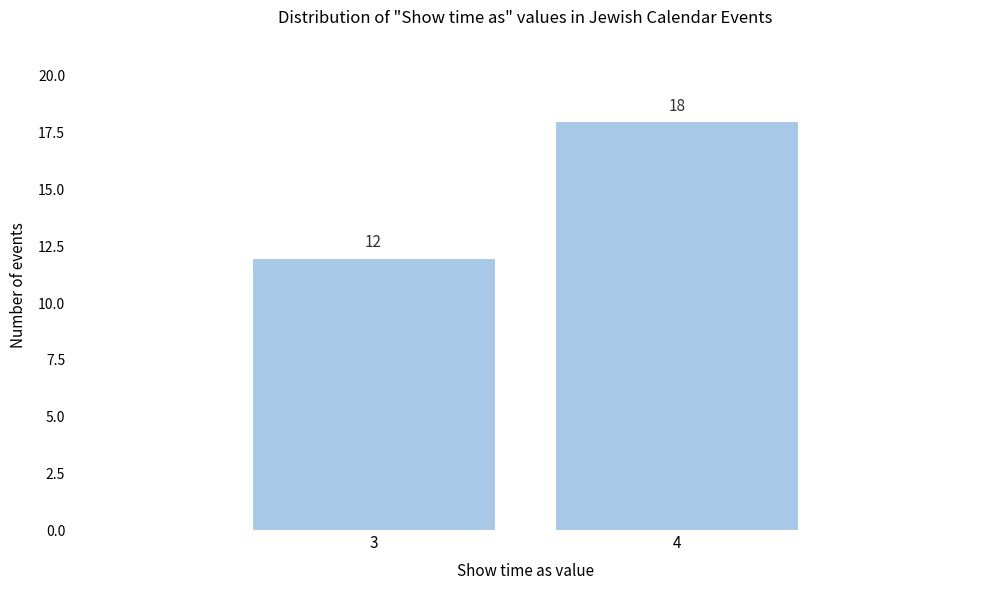

Reading left to right, list all the values displayed in this chart.

12	18